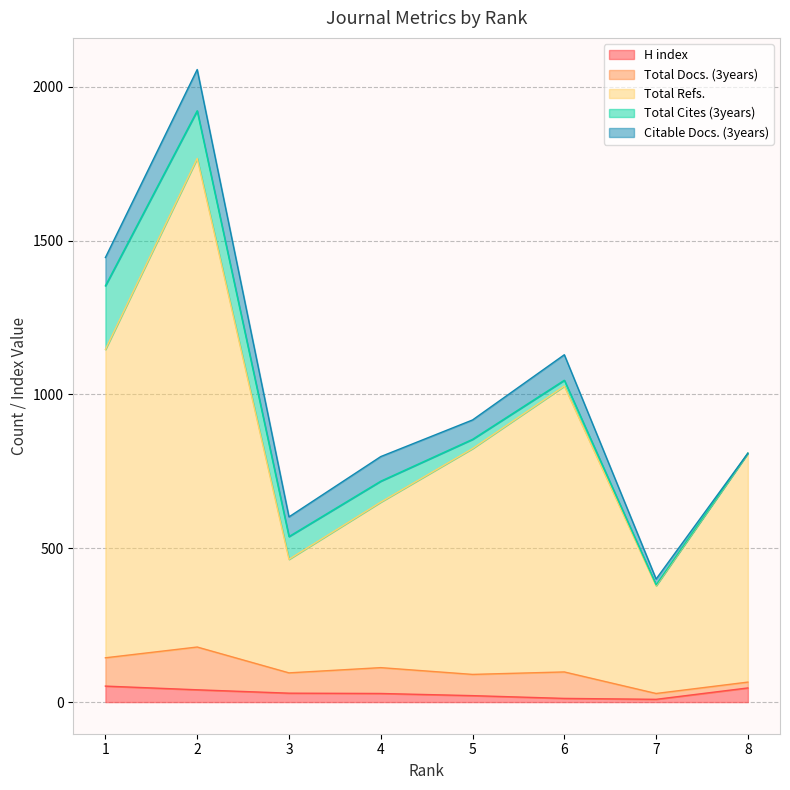

True or false: Citable Docs. (3years) has a value of 210 at 2.

False